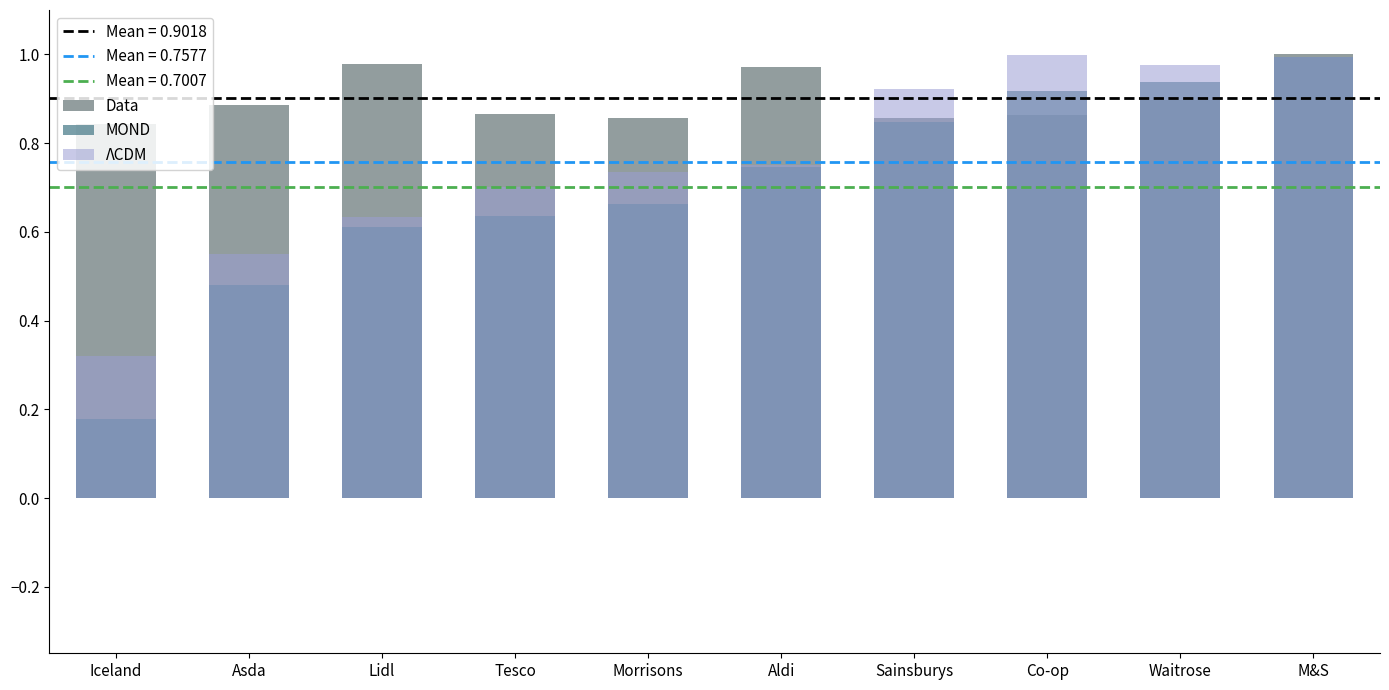

Which series has the widest spread of values?

MOND